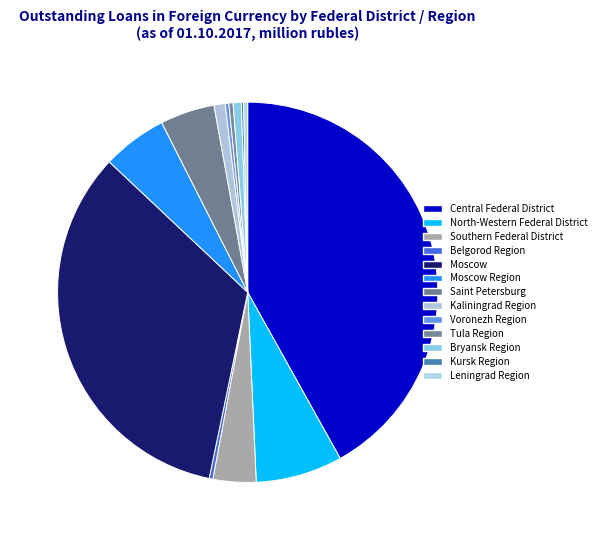

What is the change in value from Bryansk Region to Leningrad Region?

-26231